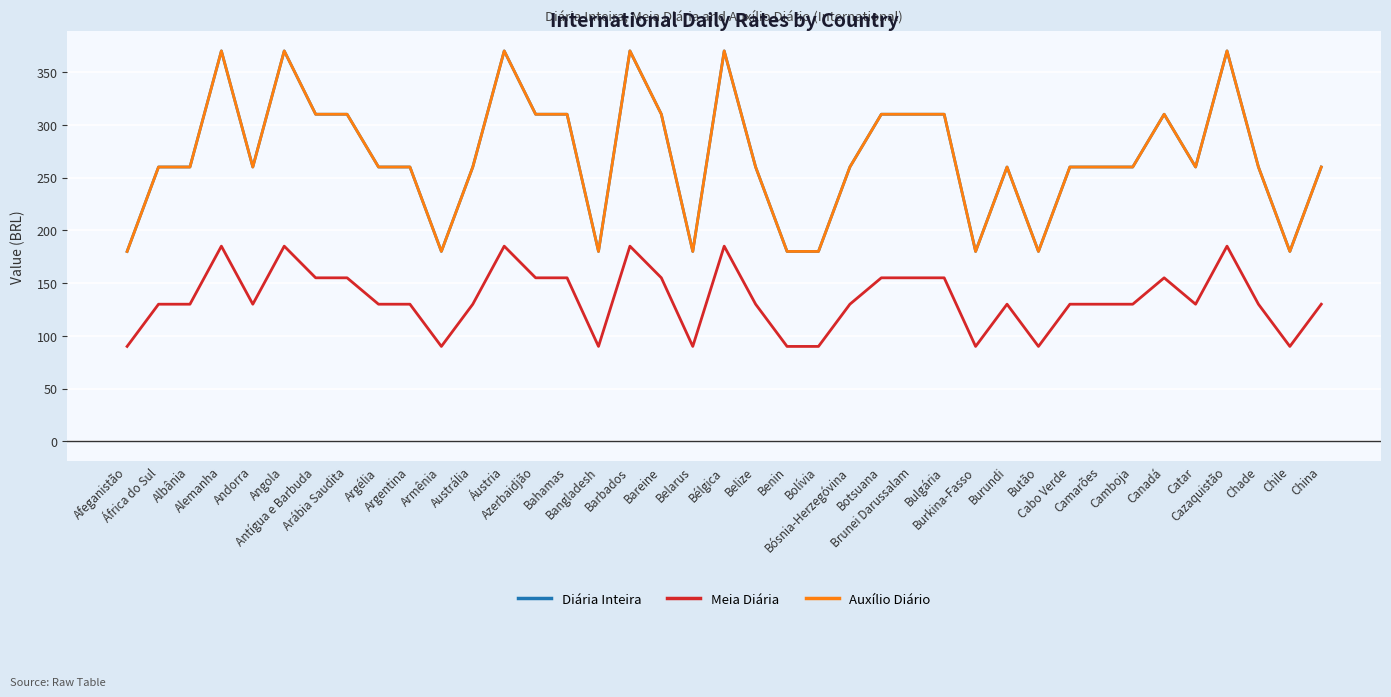

What is the value of the Meia Diária point at the 21st from the left?

130